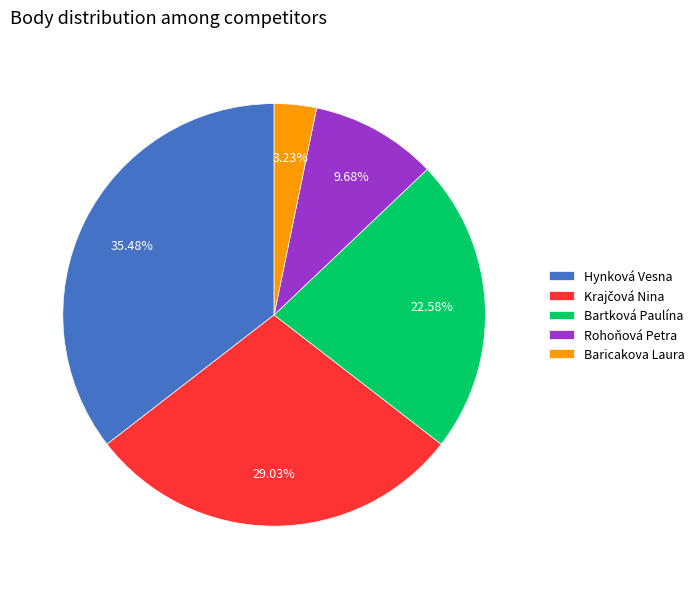

To the nearest percent, what is the difference between the largest and smallest slice percentages?

32%